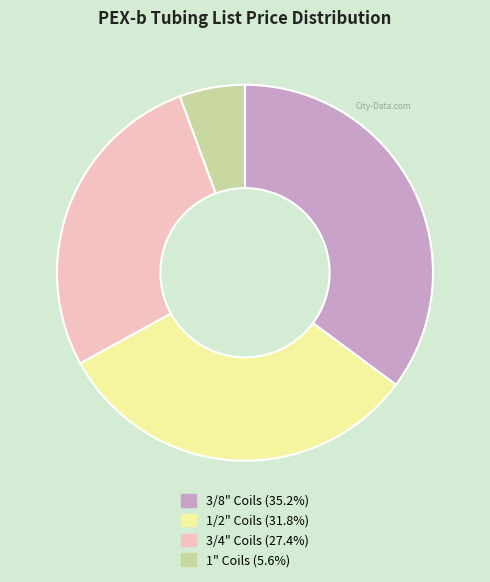

Is there a majority slice in this chart?

No